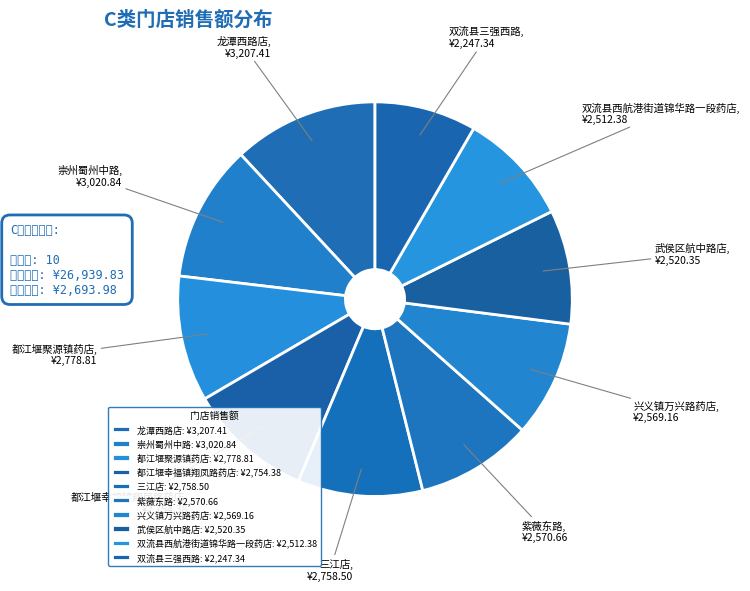

Approximately how many times larger is the value at 都江堰聚源镇药店 compared to 龙潭西路店?

0.9